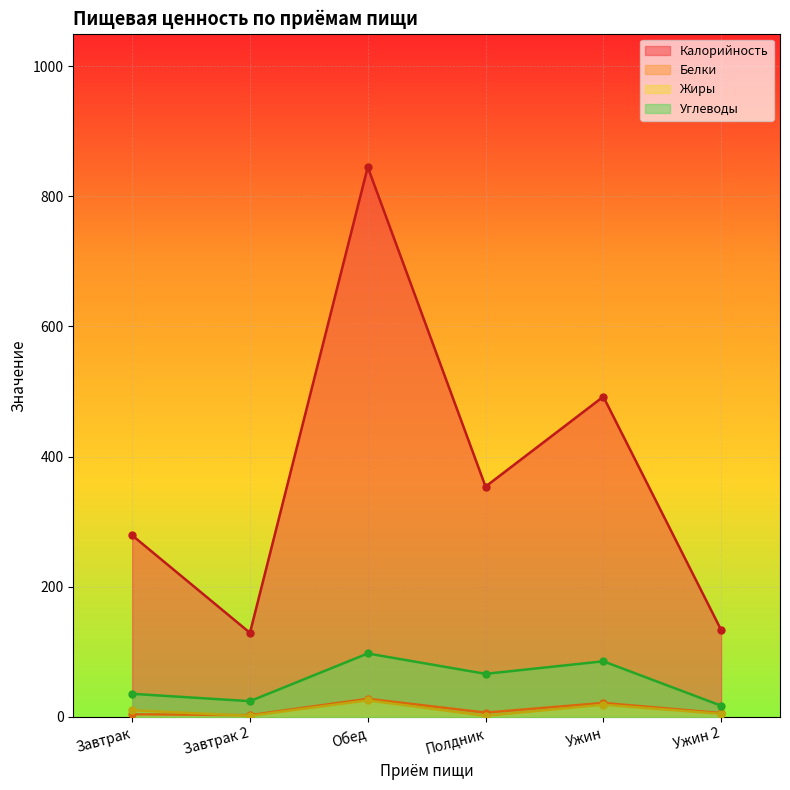

What is the difference between the highest and lowest values at Завтрак?

274.9